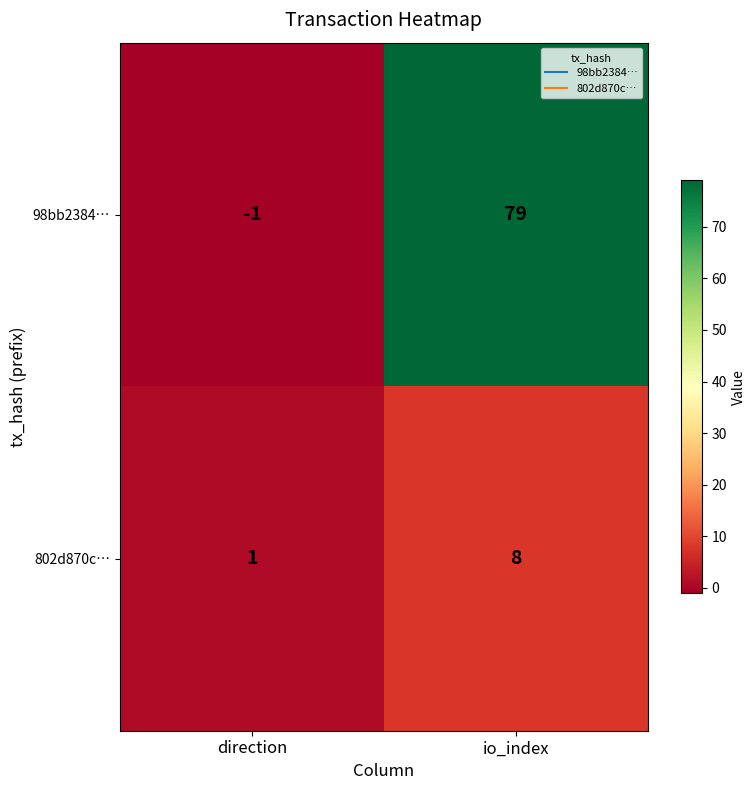

How many positive values does the 98bb2384… series have?

1